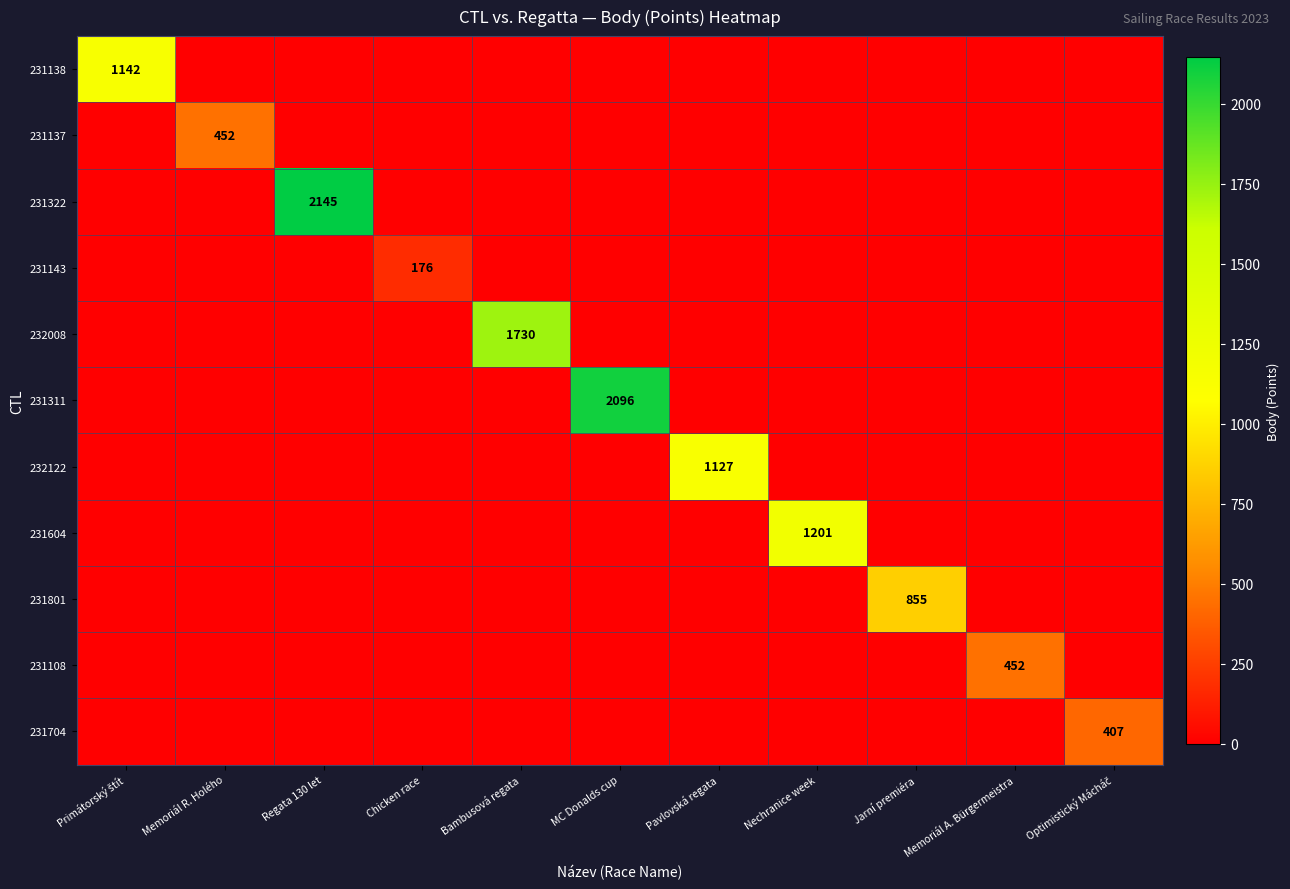

At which category is the sum across all series the highest?

Regata 130 let